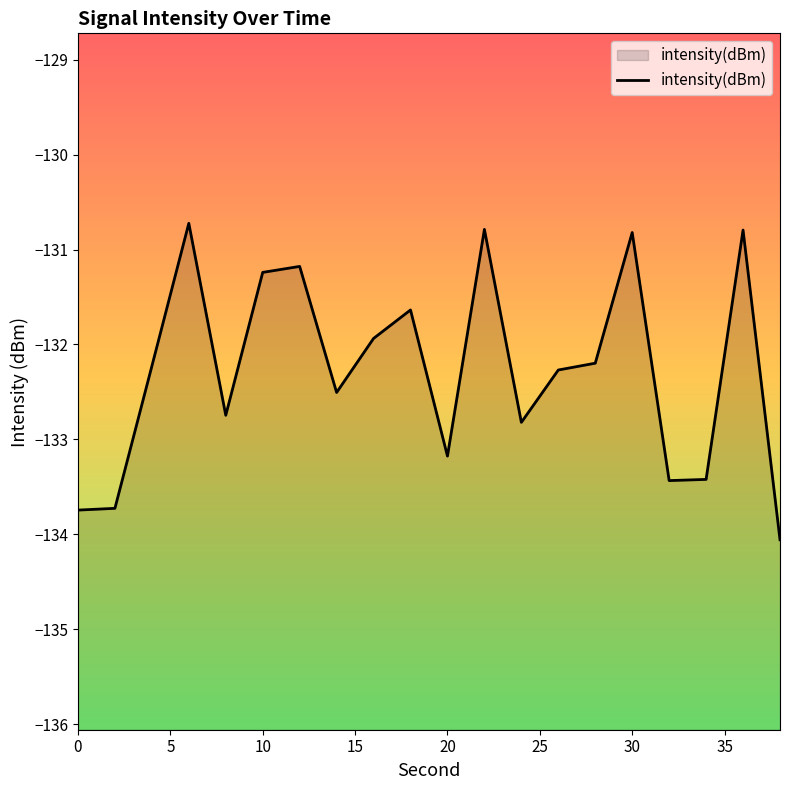

The chart shows a value of -133.7 at 0. True or false?

True